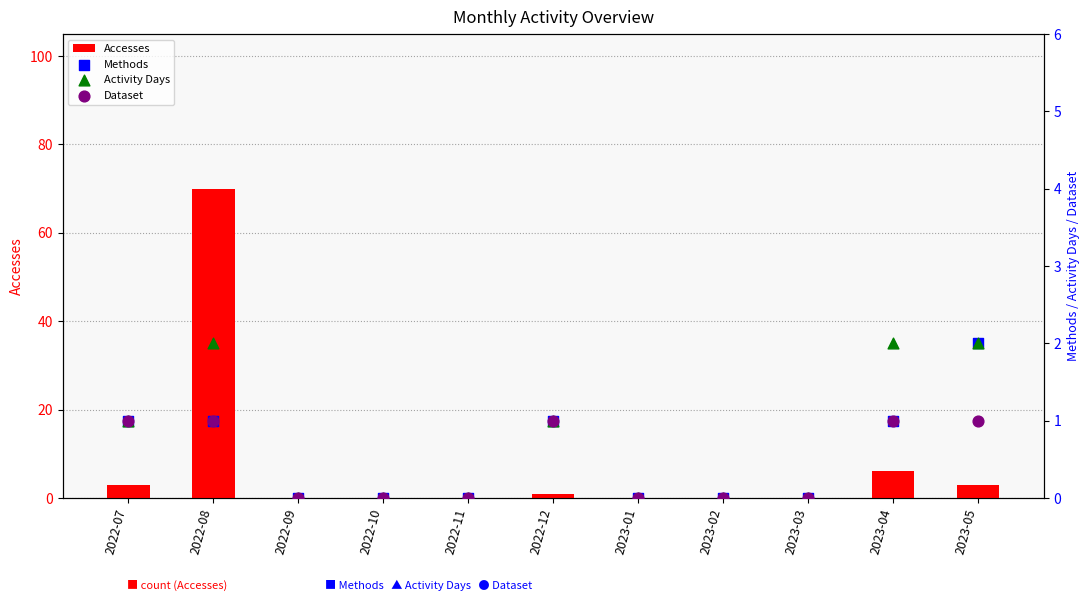

Which series reaches the maximum Y coordinate?

Accesses